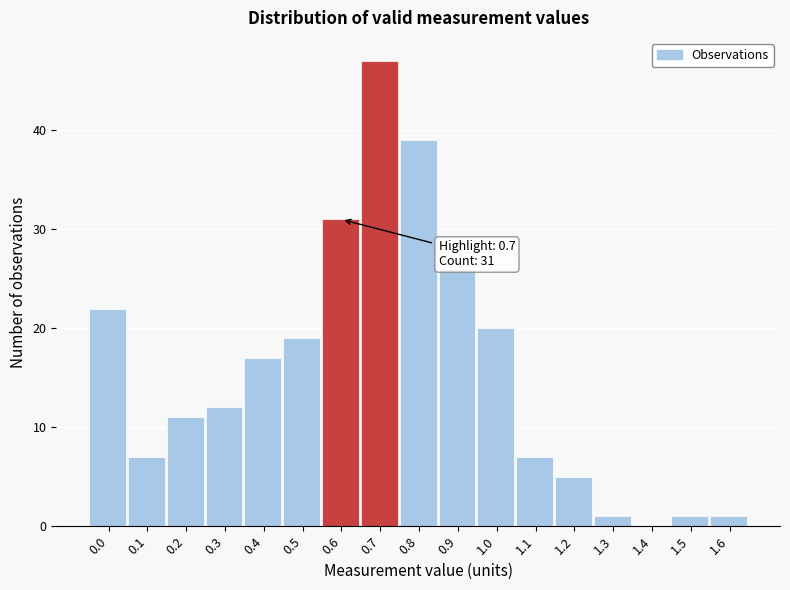

Reading left to right, transcribe all the data shown in this chart.

0.0=22	0.1=7	0.2=11	0.3=12	0.4=17	0.5=19	0.6=31	0.7=47	0.8=39	0.9=26	1.0=20	1.1=7	1.2=5	1.3=1	1.4=0	1.5=1	1.6=1